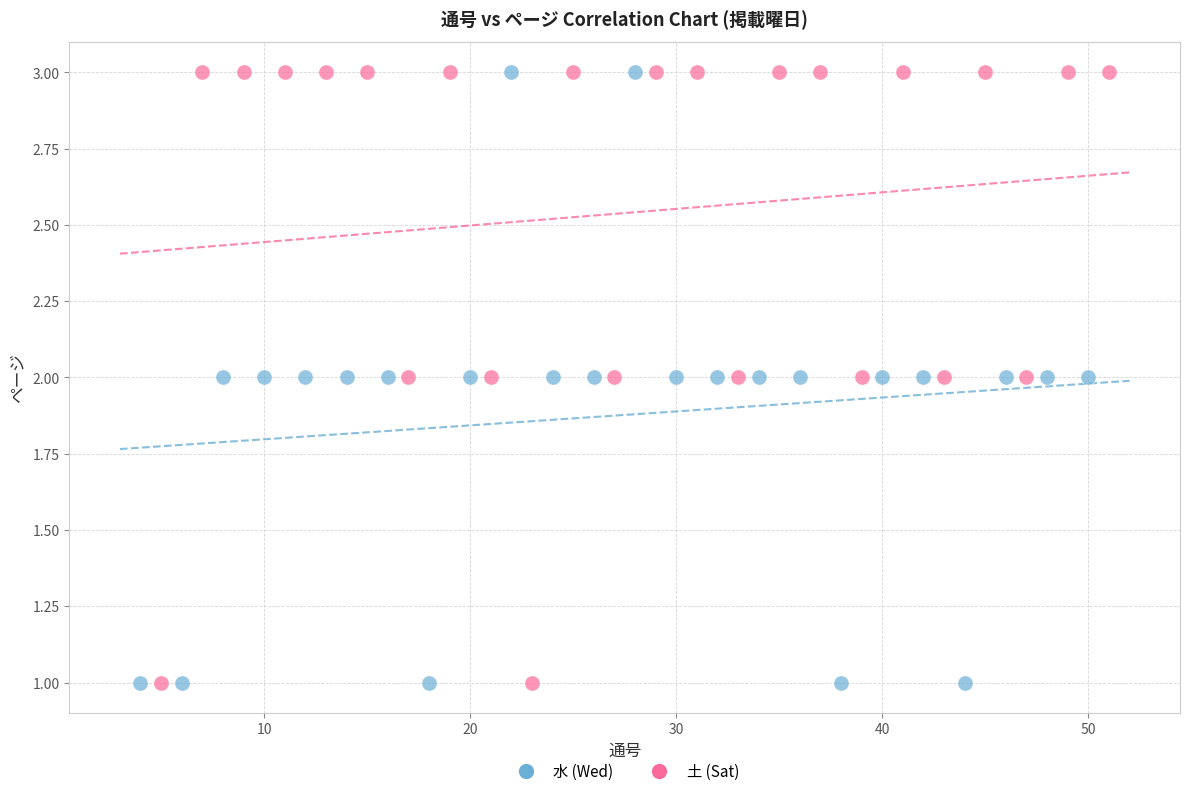

What are all the series names shown in the legend?

水 (Wed), 土 (Sat)